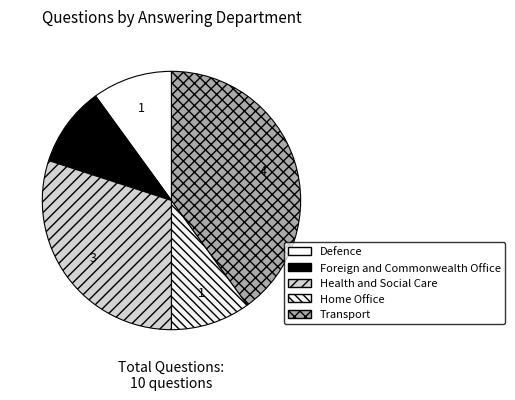

To the nearest percent, what portion does Defence represent?

10%